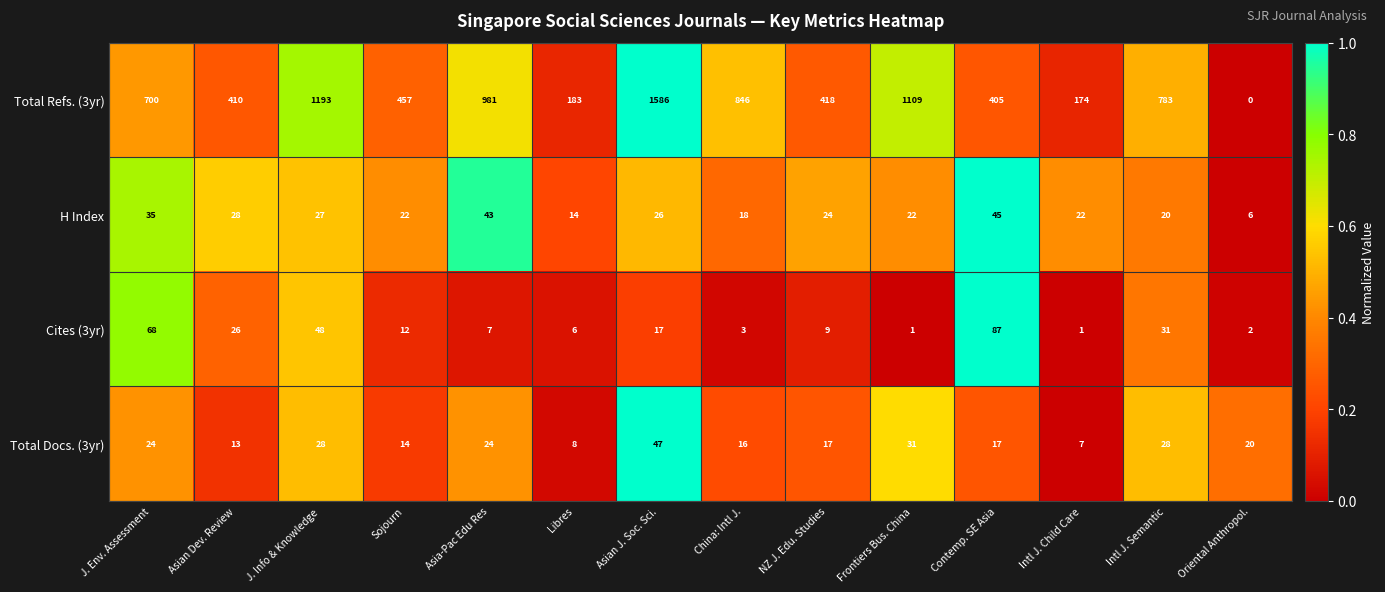

What is the sum of the Total Refs. (3yr) values at Asian J. Soc. Sci. and J. Env. Assessment?

2286